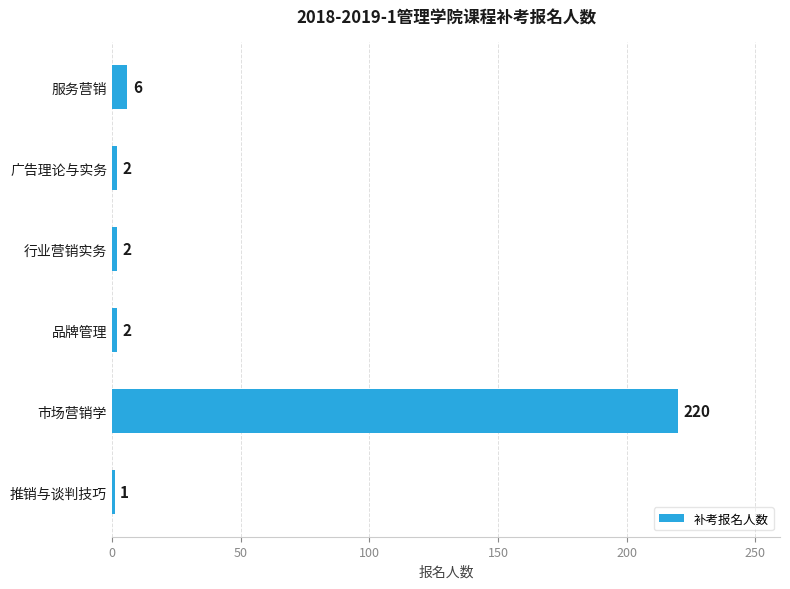

Count the number of categories in the chart.

6